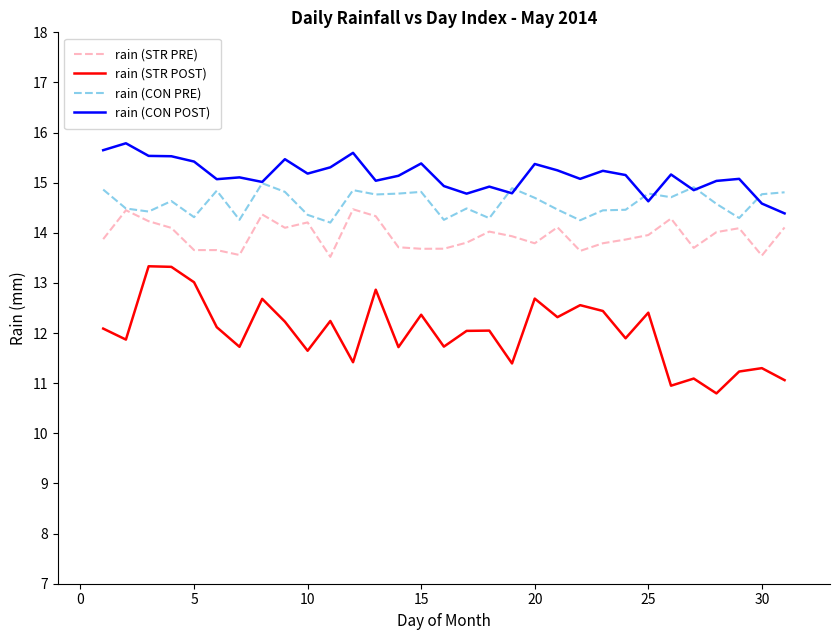

What is the maximum value shown in the chart?

15.8